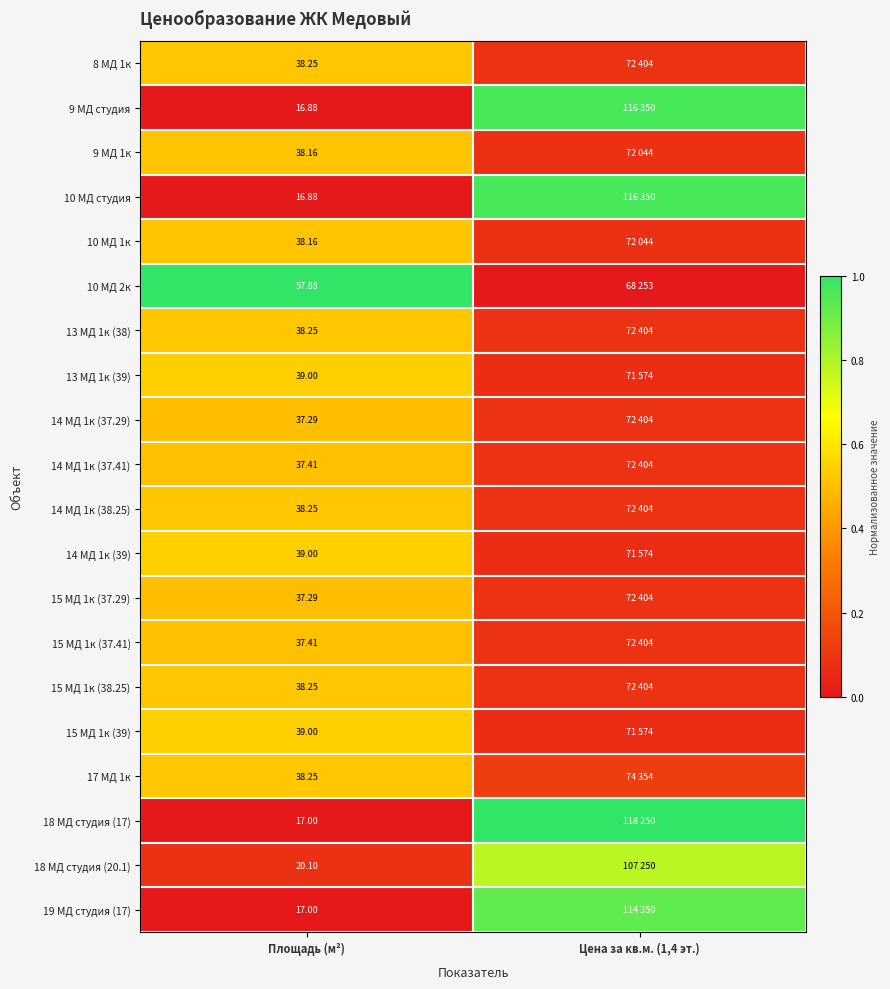

What is the spread (max minus min) of values at Цена за кв.м. (1,4 эт.)?

1.0